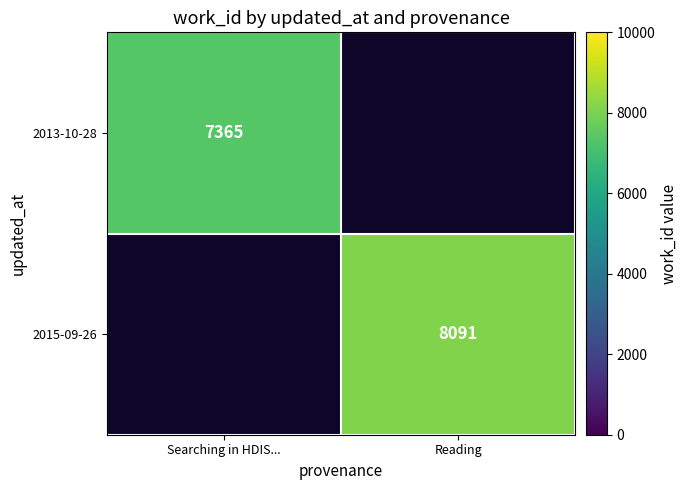

The value of 2015-09-26 at Reading is 8091. True or false?

True